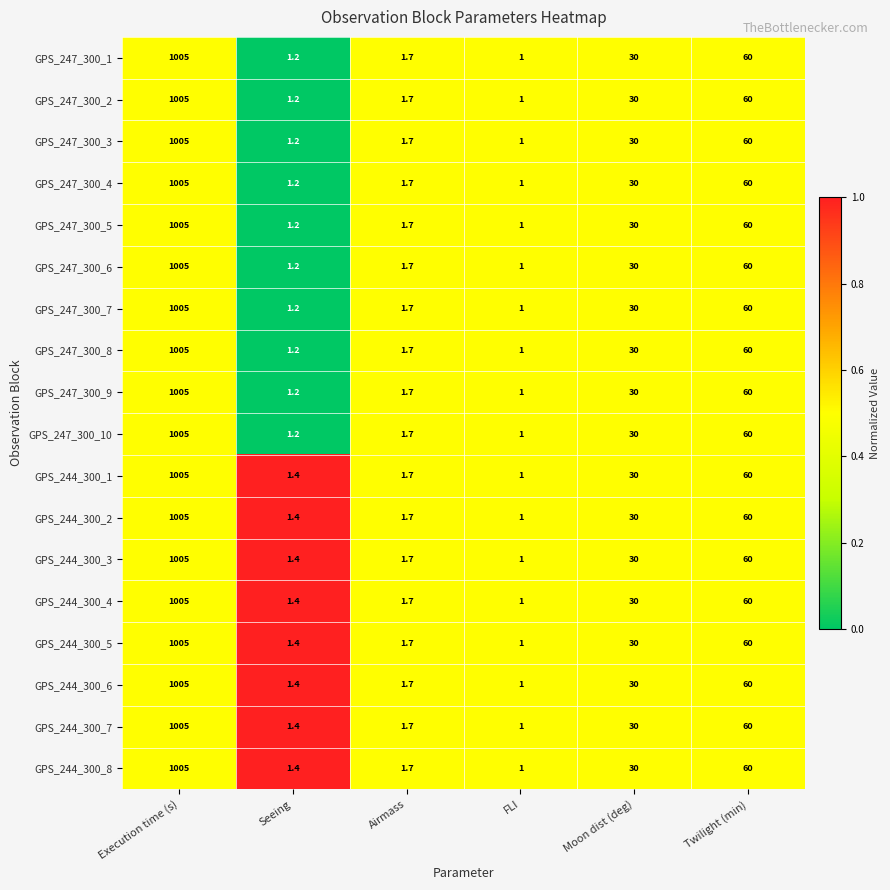

At which category does the chart reach its minimum across all series?

FLI